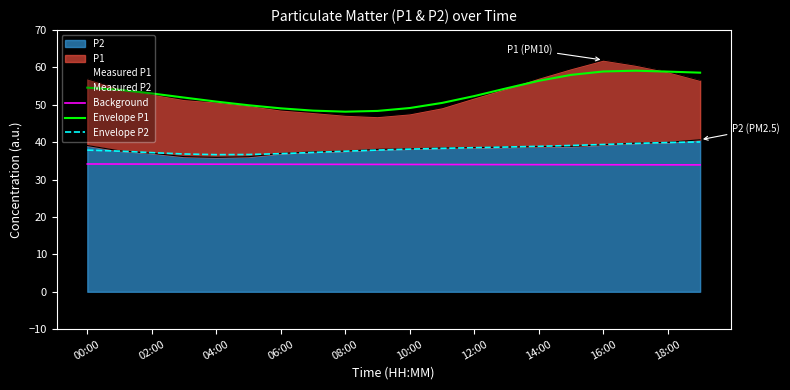

What position from the left is 00:00?

1